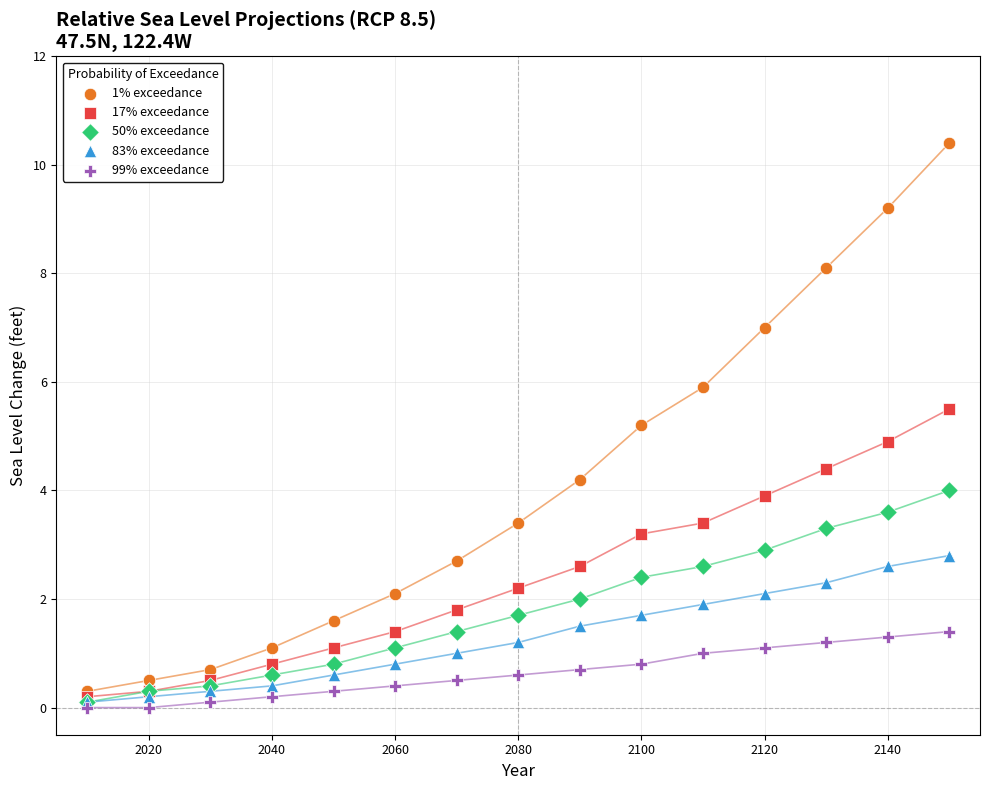

What are all the series names shown in the legend?

1% exceedance, 17% exceedance, 50% exceedance, 83% exceedance, 99% exceedance